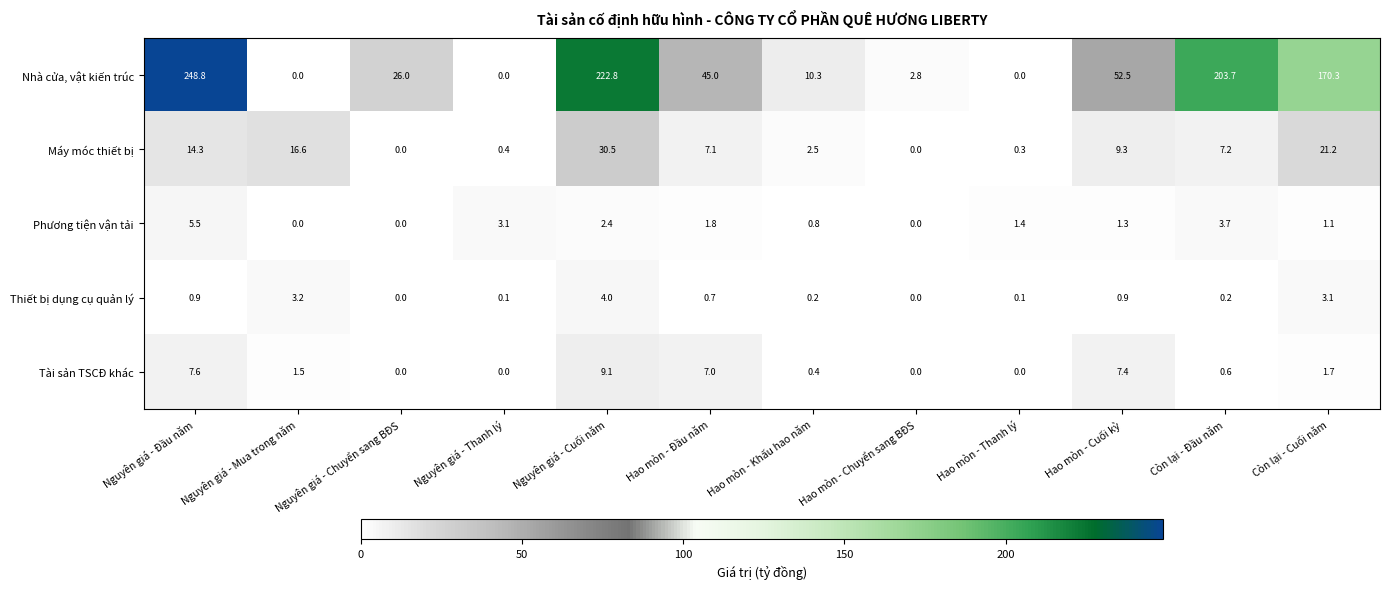

Which series changed the most between Hao mòn - Khấu hao năm and Hao mòn - Cuối kỳ?

Nhà cửa, vật kiến trúc